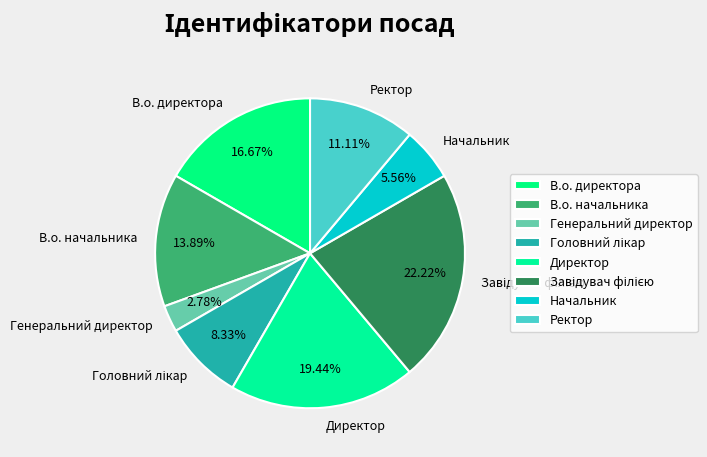

Approximately how many times larger is the value at В.о. начальника compared to Генеральний директор?

5.0